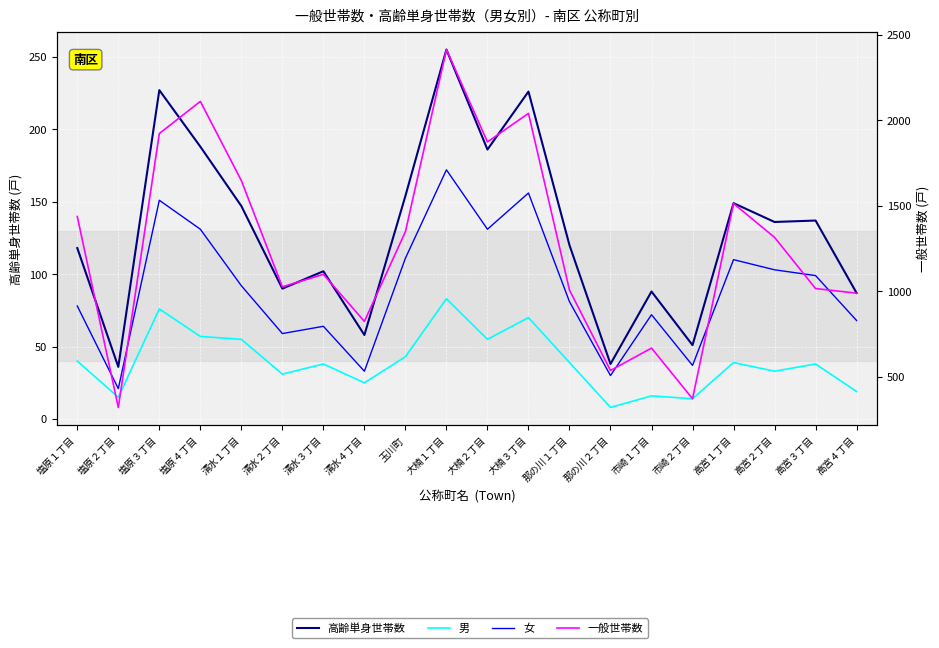

At how many categories does at least one series exceed 709?

16